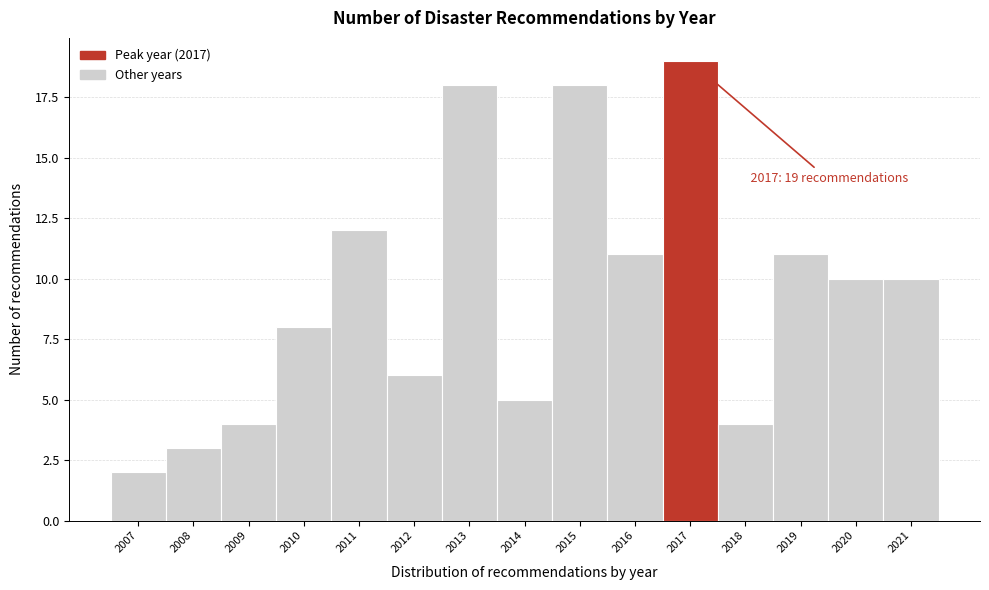

Which range on the x-axis has the tallest bar?

2016.5 to 2017.5